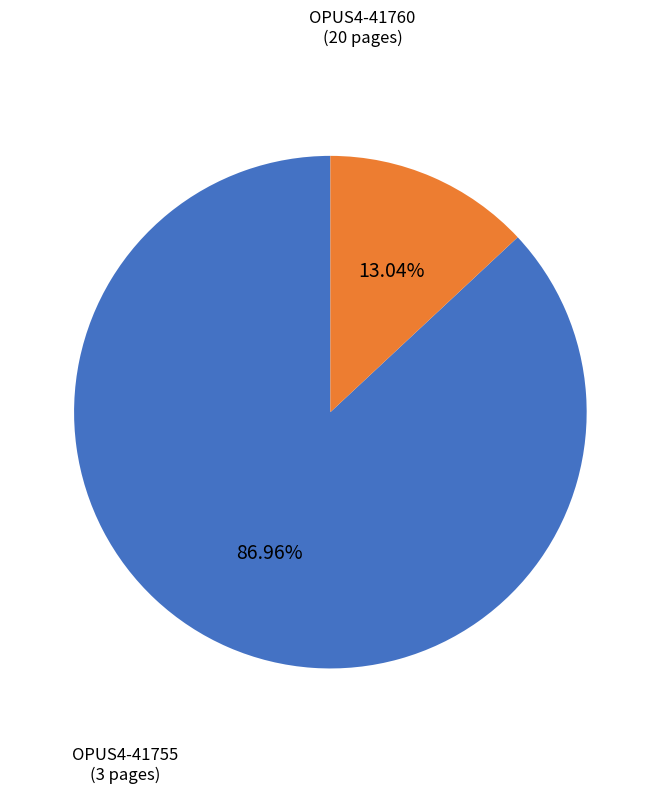

What percentage is the OPUS4-41755 slice, to the nearest percent?

13%